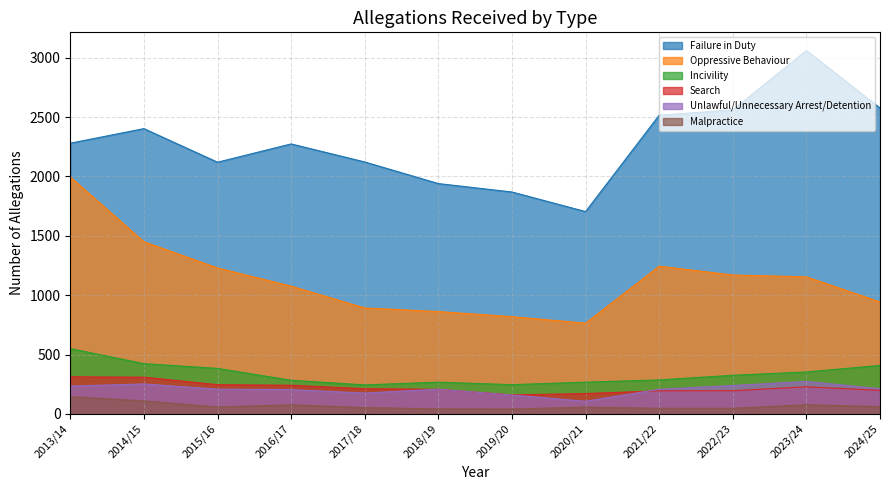

Rank the series by their maximum value, from lowest to highest.

Malpractice, Unlawful/Unnecessary Arrest/Detention, Search, Incivility, Oppressive Behaviour, Failure in Duty